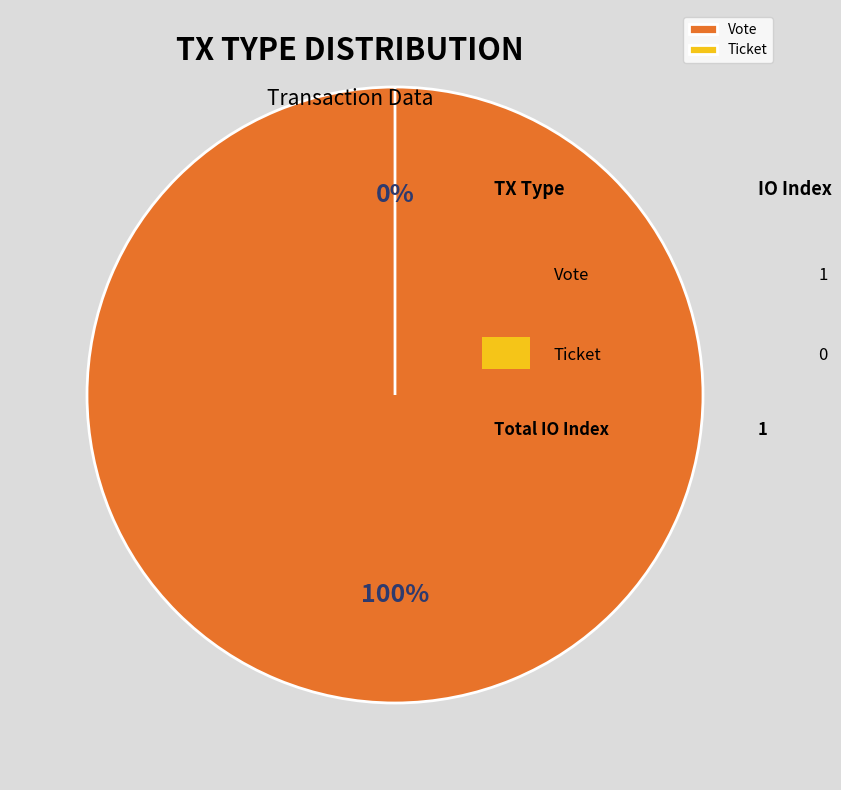

How many slices are in this pie chart?

2